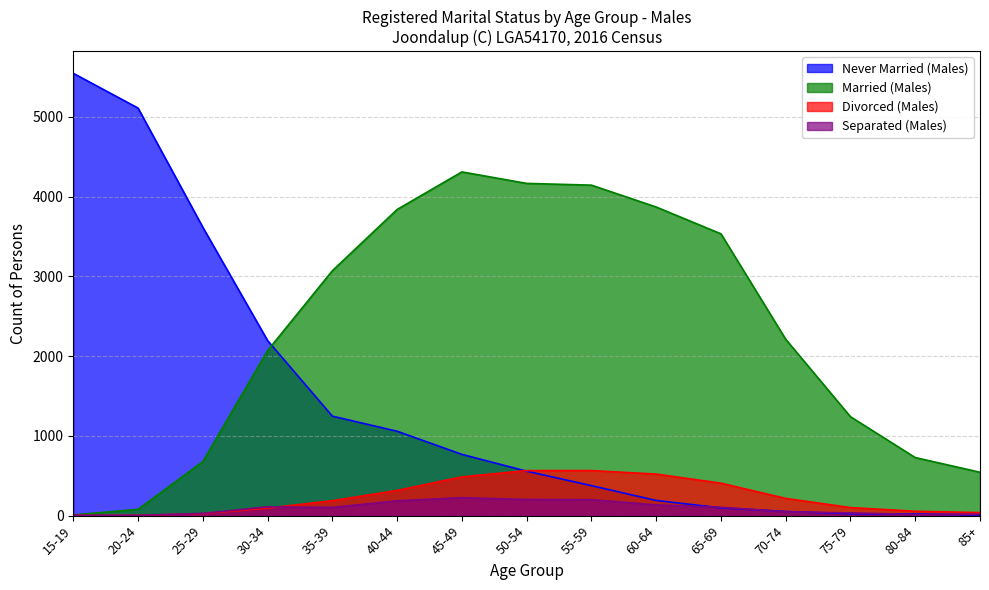

At which category does Married (Males) reach its first local peak?

45-49